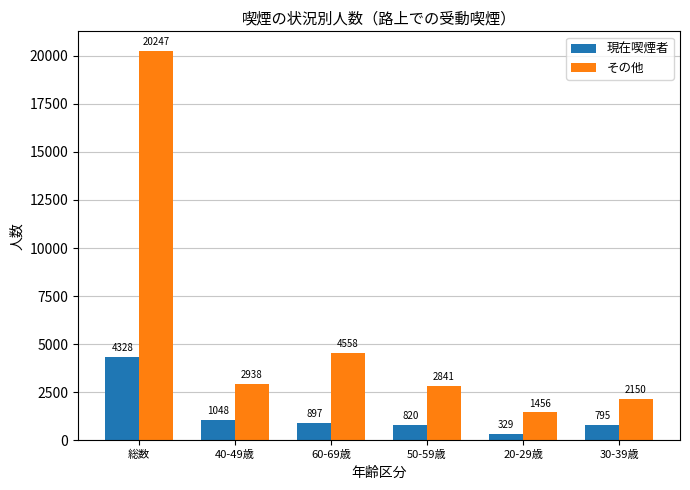

Is it true that 現在喫煙者 equals 1048 at 40-49歳?

True